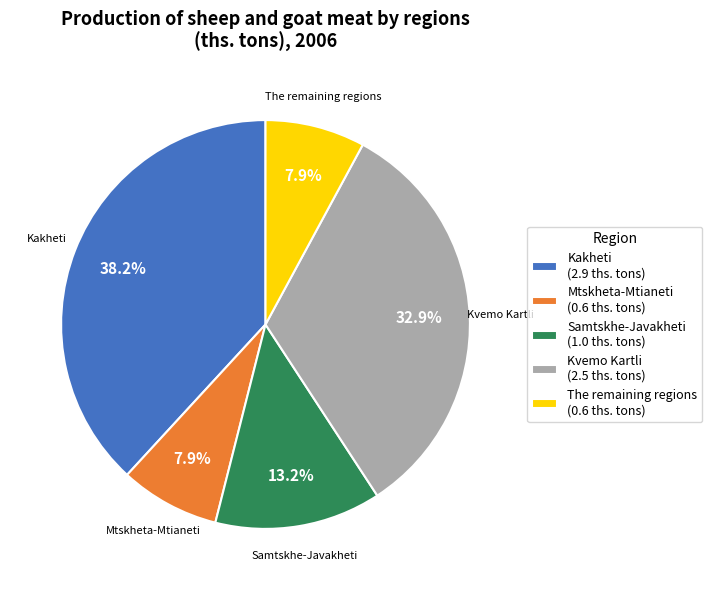

To the nearest percent, what is the average slice percentage?

20%